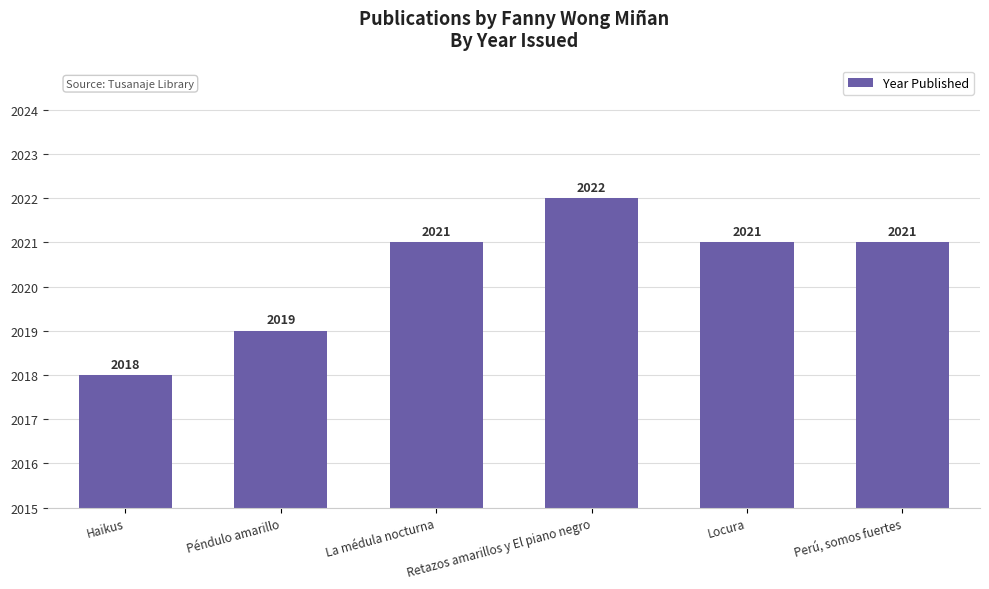

Which label corresponds to the largest value in the chart?

Retazos amarillos y El piano negro